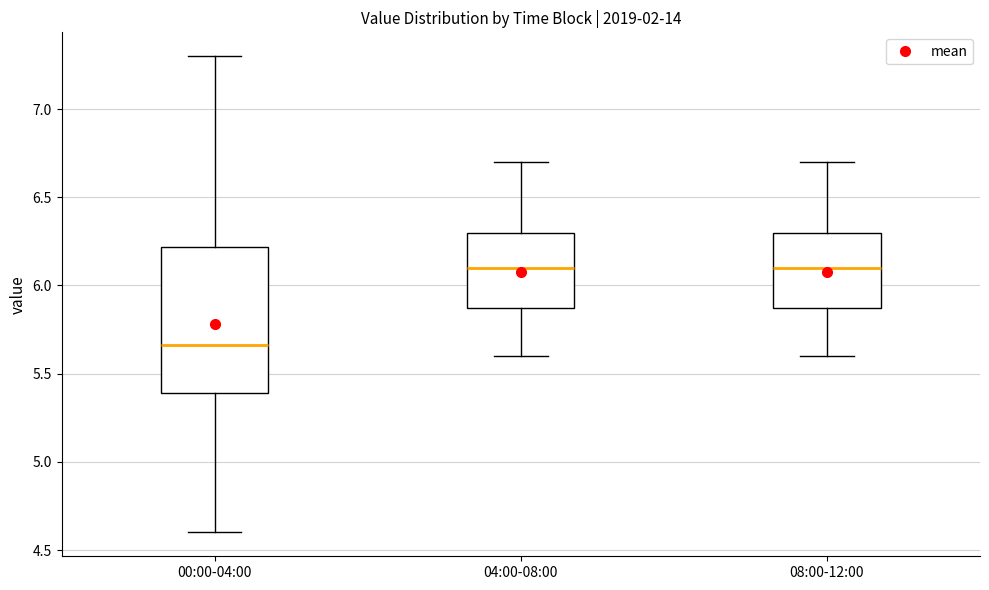

Comparing the boxes themselves (not the whiskers), which one is the tallest?

00:00-04:00